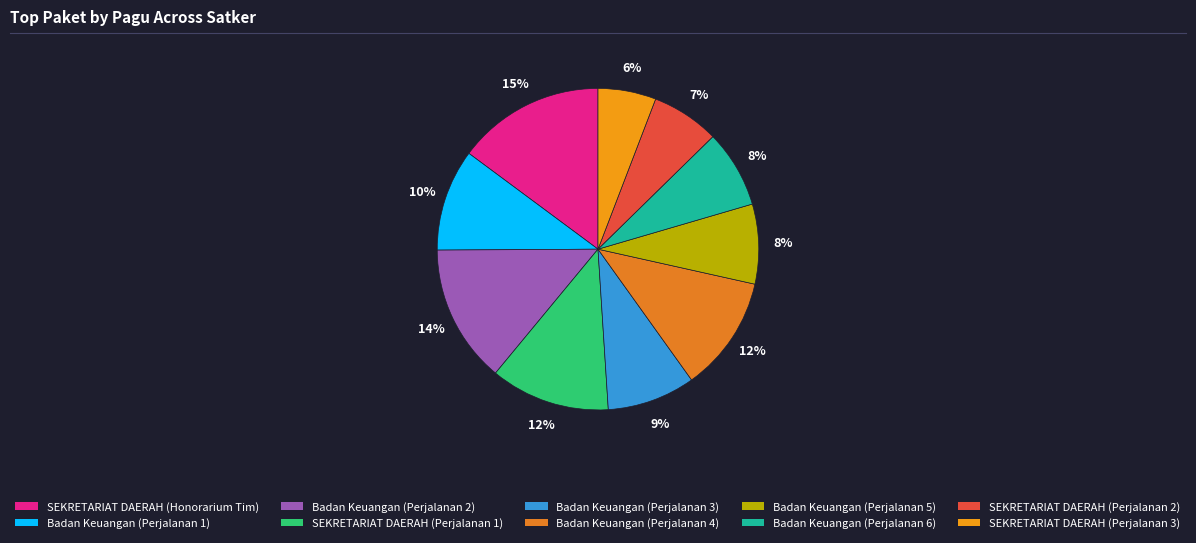

Which has a higher value, Badan Keuangan (Perjalanan 6) or Badan Keuangan (Perjalanan 4)?

Badan Keuangan (Perjalanan 4)